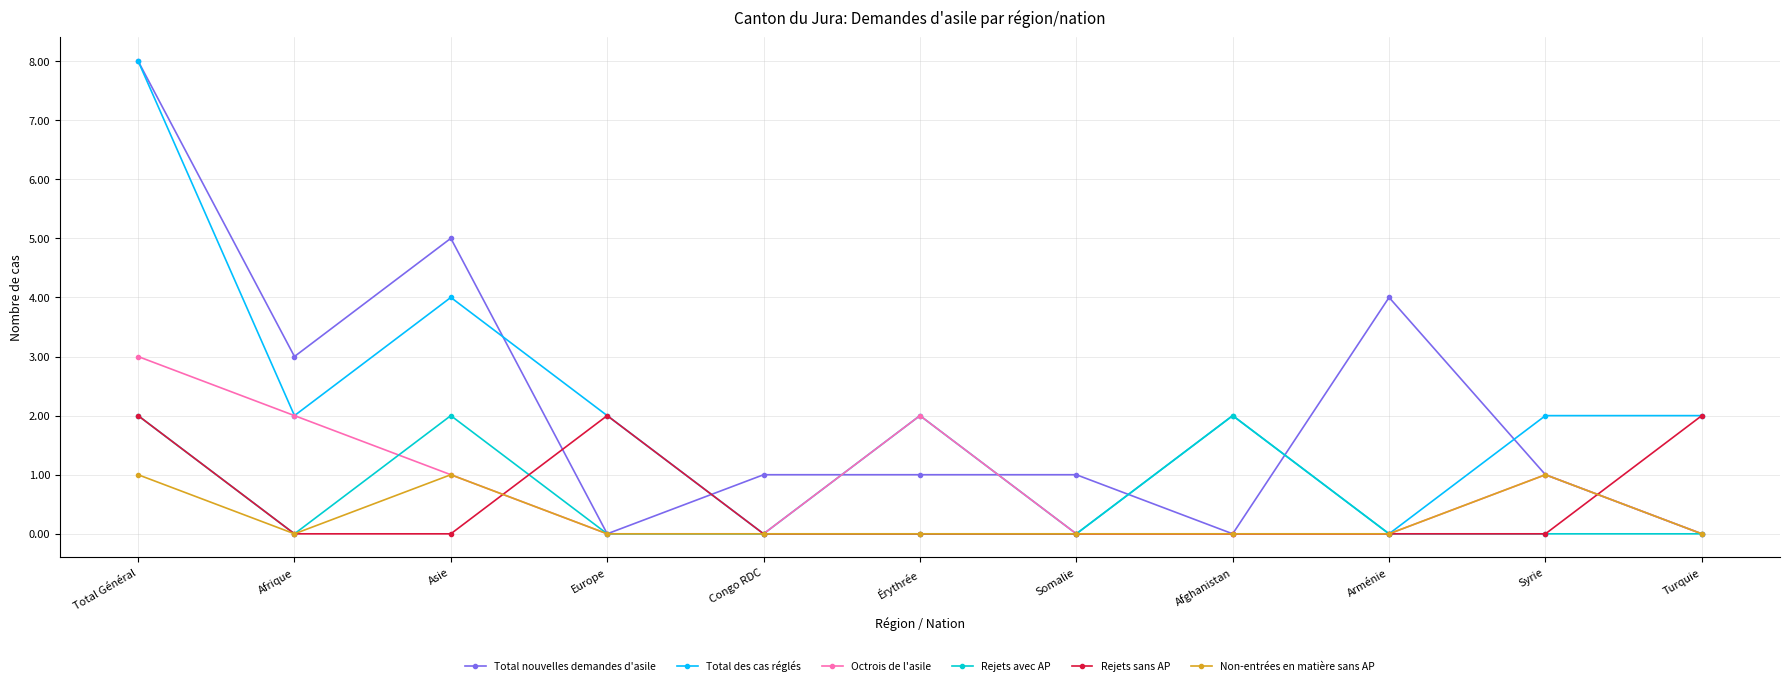

Which series changed the most between Afrique and Syrie?

Total nouvelles demandes d'asile